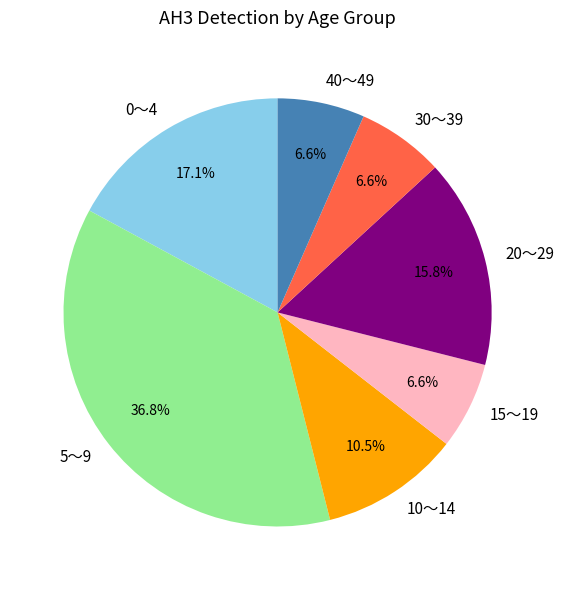

Is 10～14 the majority of the pie?

No